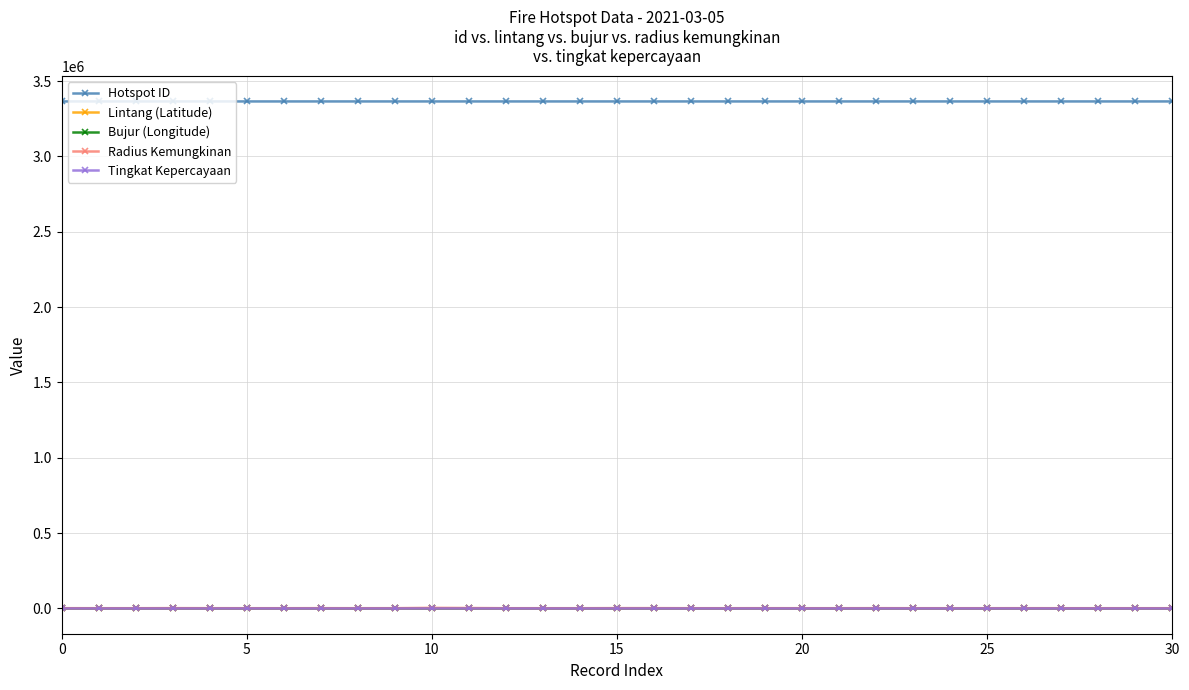

What are all the series names shown in the legend?

Hotspot ID, Lintang (Latitude), Bujur (Longitude), Radius Kemungkinan, Tingkat Kepercayaan